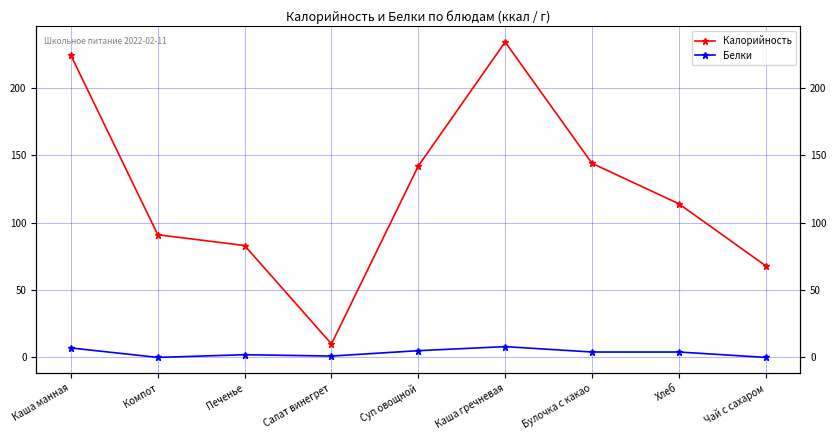

True or false: Калорийность has a value of 63 at Компот.

False